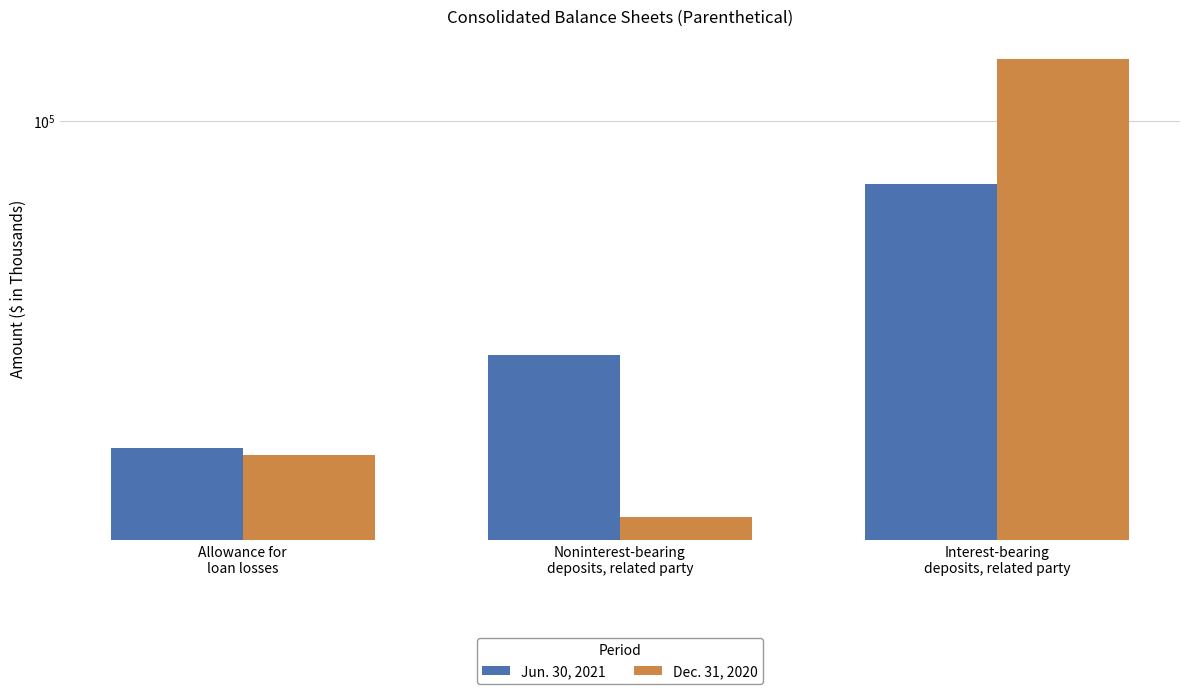

Reading left to right, what are all the values shown in this chart?

Jun. 30, 2021: Allowance for
loan losses=24079	Noninterest-bearing
deposits, related party=36135	Interest-bearing
deposits, related party=76060
Dec. 31, 2020: Allowance for
loan losses=23434	Noninterest-bearing
deposits, related party=17848	Interest-bearing
deposits, related party=130586